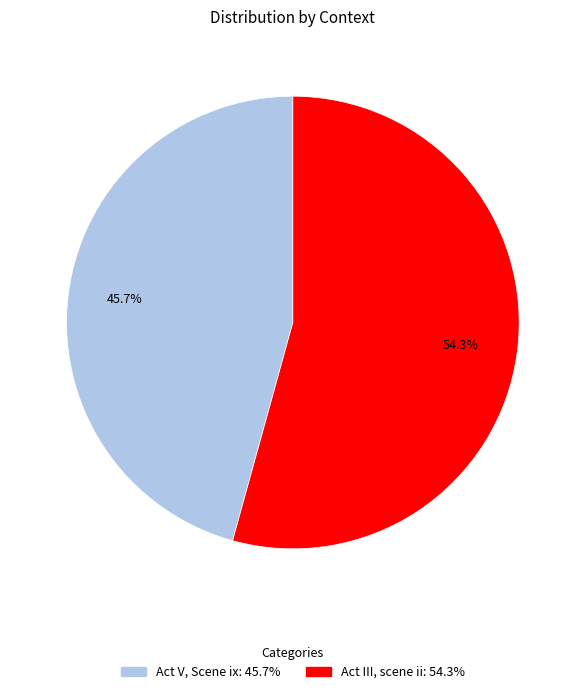

The Act V, Scene ix slice represents 46% of the pie. True or false?

True